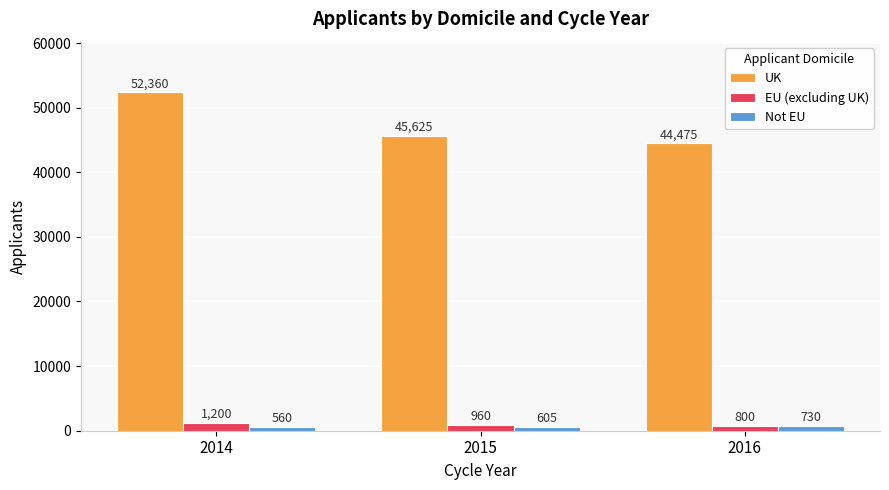

Reading right to left, transcribe all the data shown in this chart.

UK: 44475	45625	52360
EU (excluding UK): 800	960	1200
Not EU: 730	605	560